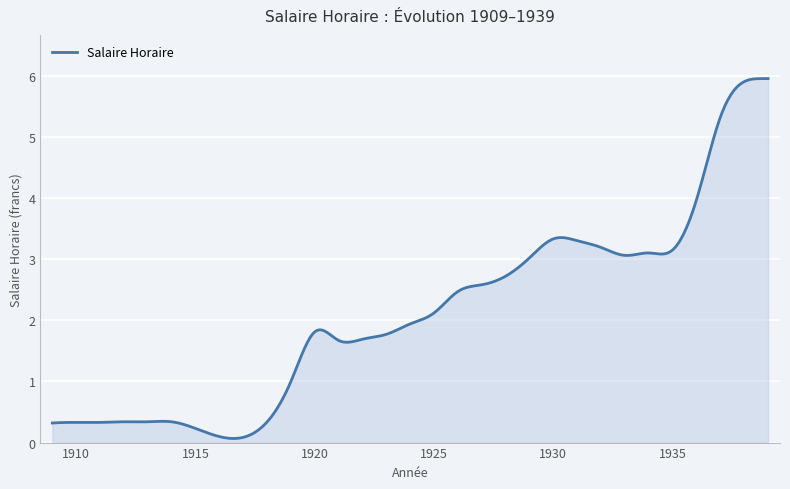

How many distinct data groups are displayed?

1